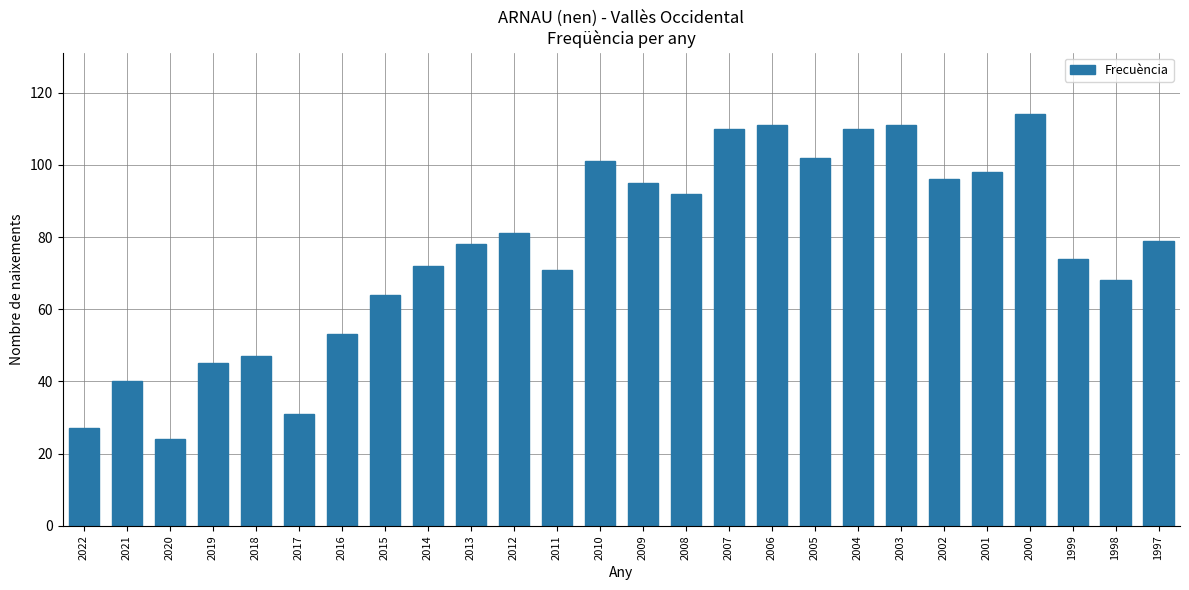

What is the ratio of the value at 2008 to the value at 1999?

1.2